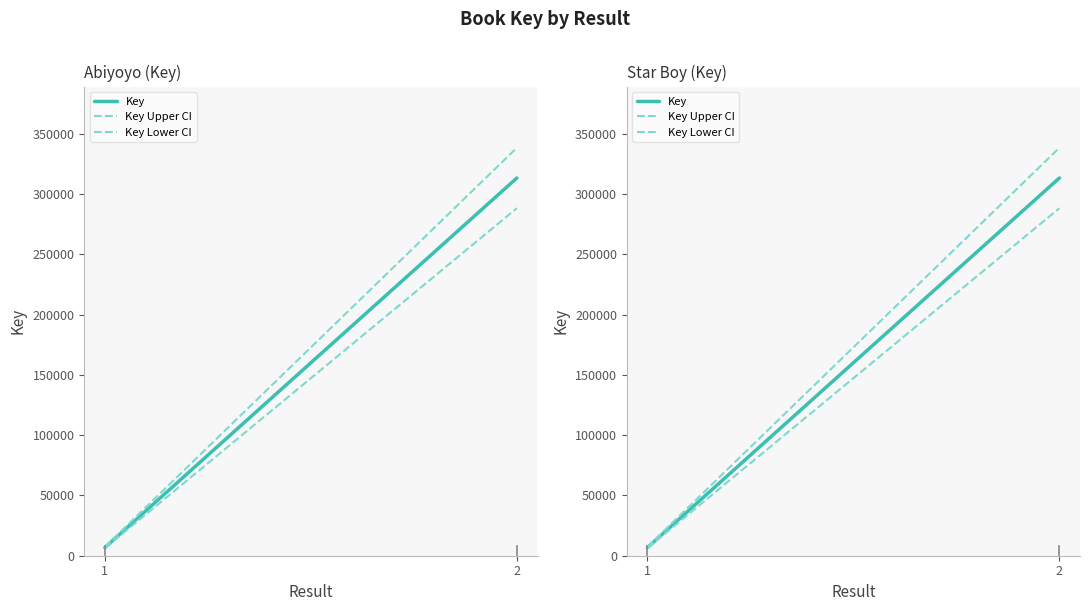

How many distinct data groups are displayed?

3